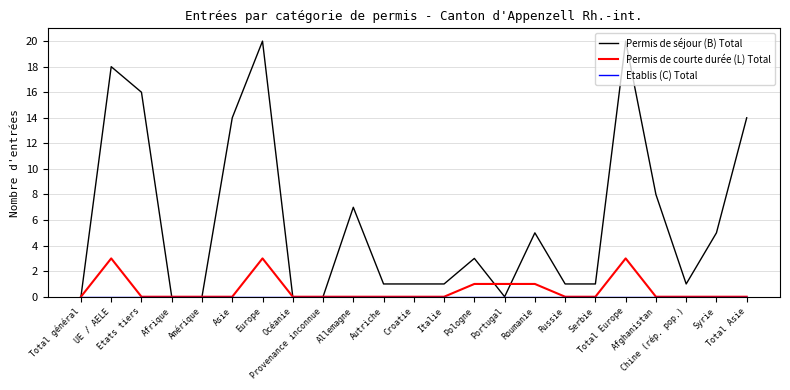

Which series has the widest spread of values?

Permis de séjour (B) Total